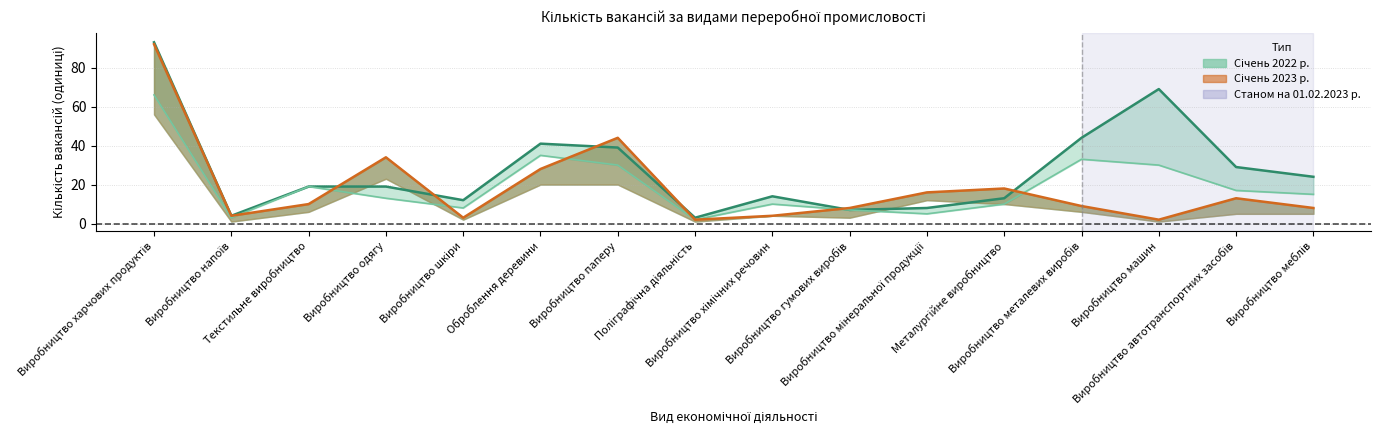

What is the difference between the second highest and second lowest values in the січень 2023 р._line series?

42